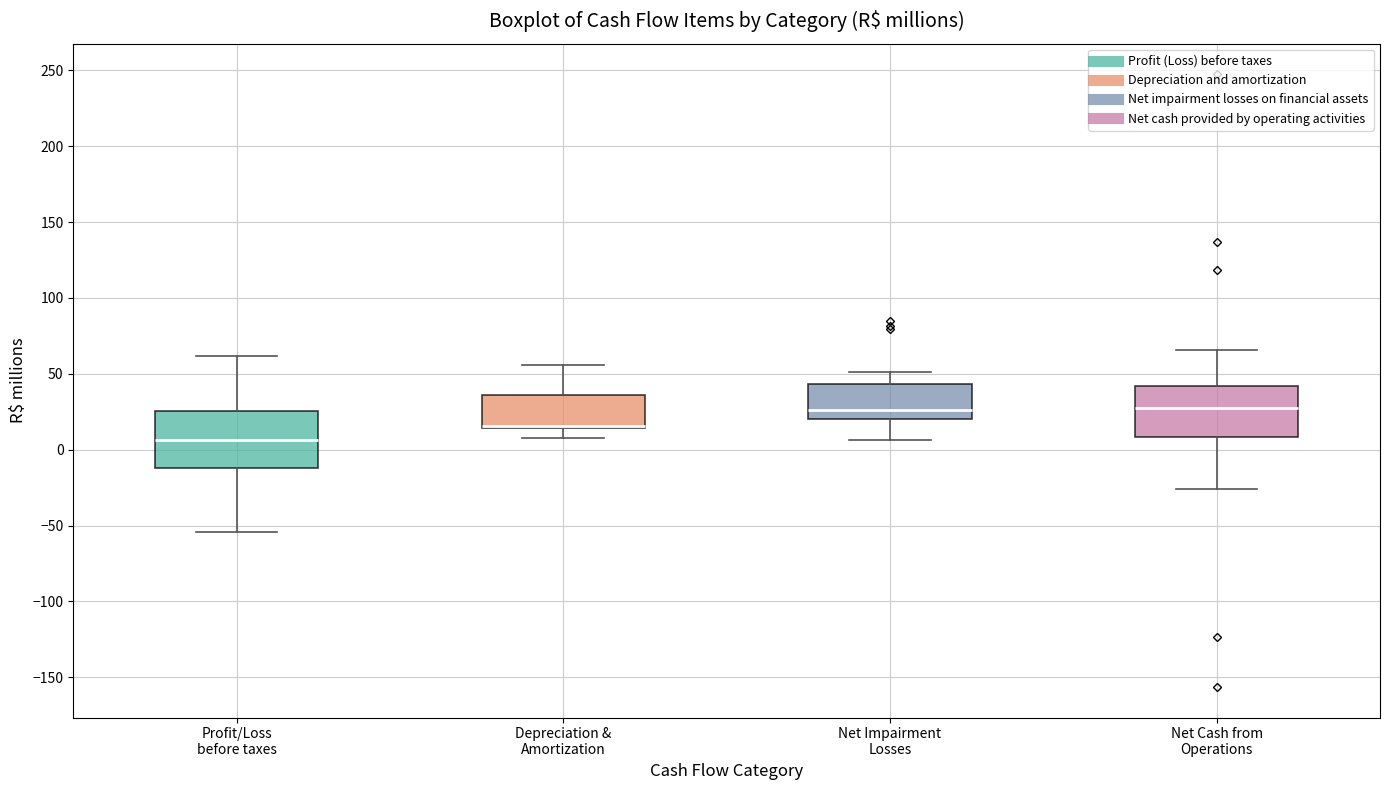

Reading left to right, transcribe this box plot: for each box, give where its median line is, the range the box spans, and where its two whiskers end, as read against the y-axis. The values are not printed on the chart, so give them approximately, as read against the axis.

Profit/Loss before taxes: median 5, box -10 to 25, whiskers -55 to 60
Depreciation & Amortization: median 15 (drawn on the box's lower edge), box 15 to 35, whiskers 10 to 55
Net Impairment Losses: median 25, box 20 to 45, whiskers 5 to 50
Net Cash from Operations: median 30, box 10 to 40, whiskers -25 to 65